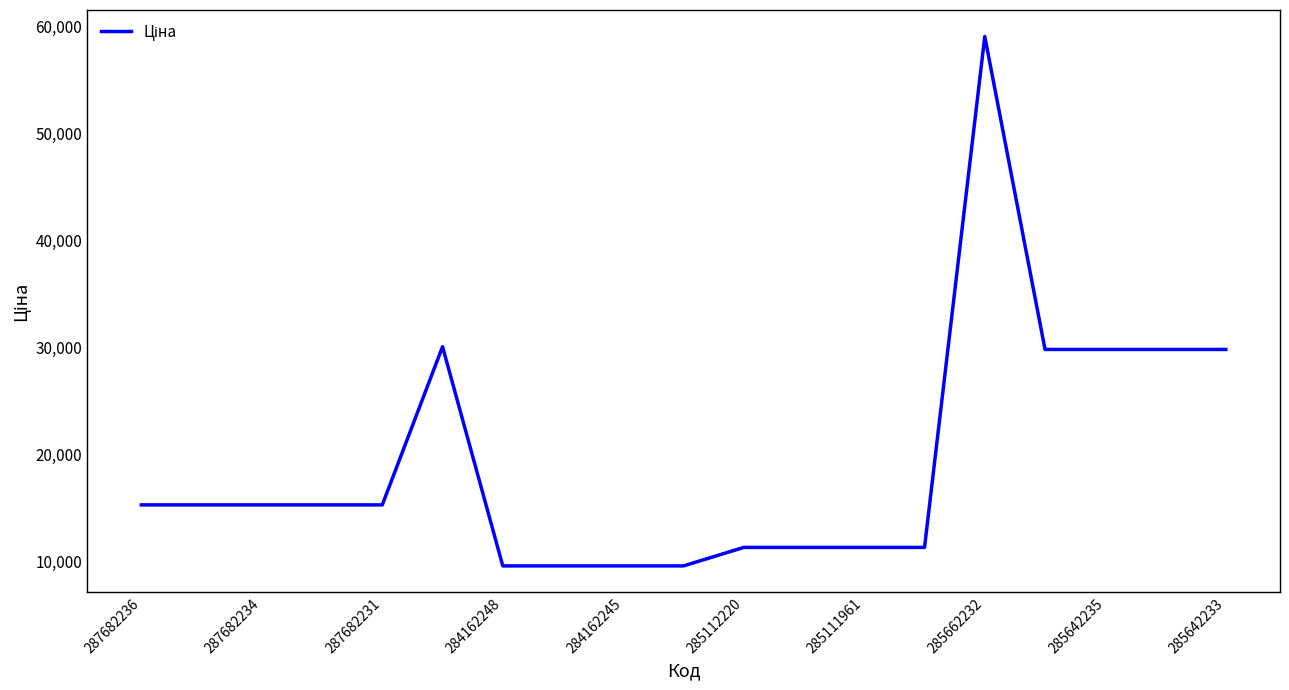

Reading left to right, extract all data points from this chart.

15288.0	15288.0	15288.0	15288.0	15288.0	30077.8	9585.4	9585.4	9585.4	9585.4	11312.5	11312.5	11312.5	11312.5	59075.7	29819.2	29819.2	29819.2	29819.2